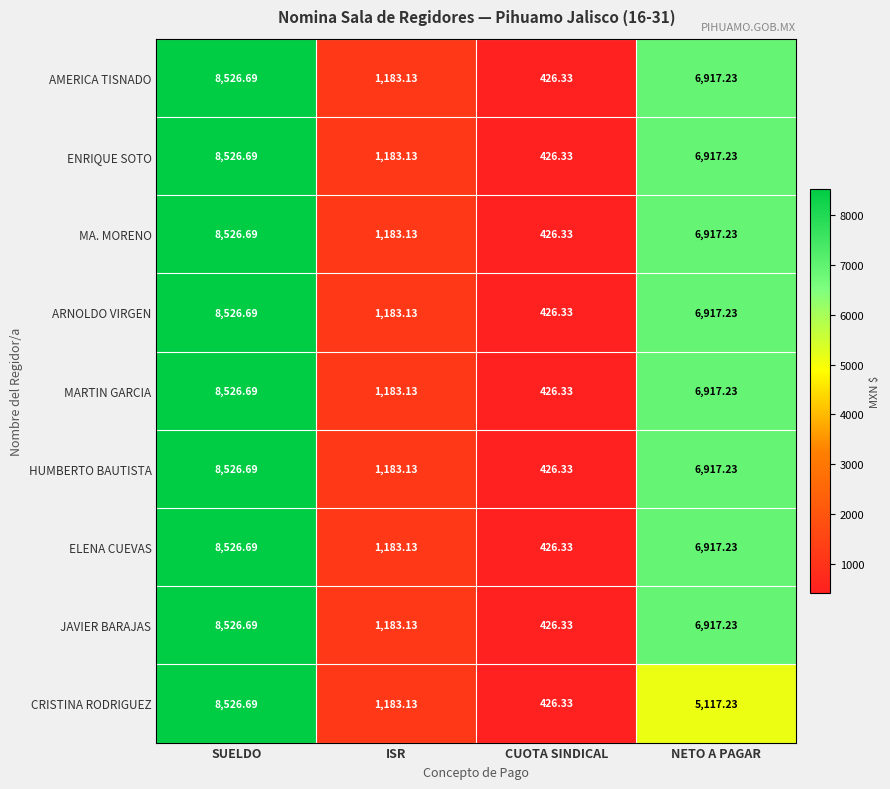

List the labels in order of MA. MORENO value, largest first.

SUELDO, NETO A PAGAR, ISR, CUOTA SINDICAL